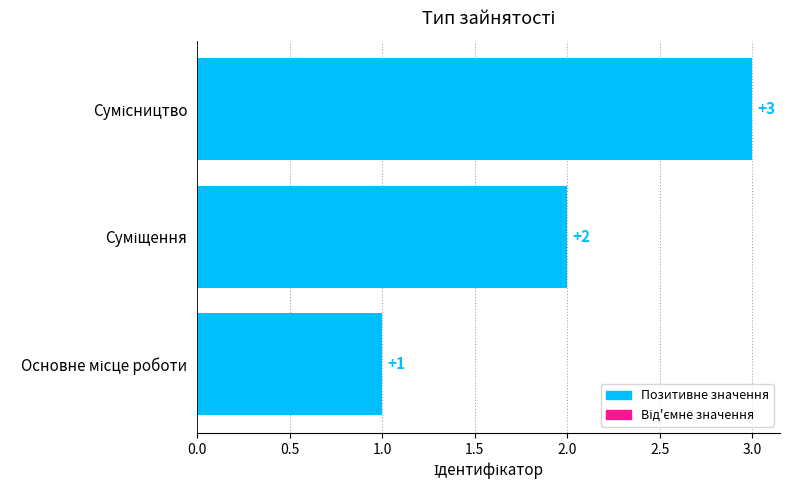

Count the values in the range 1 to 3.

3